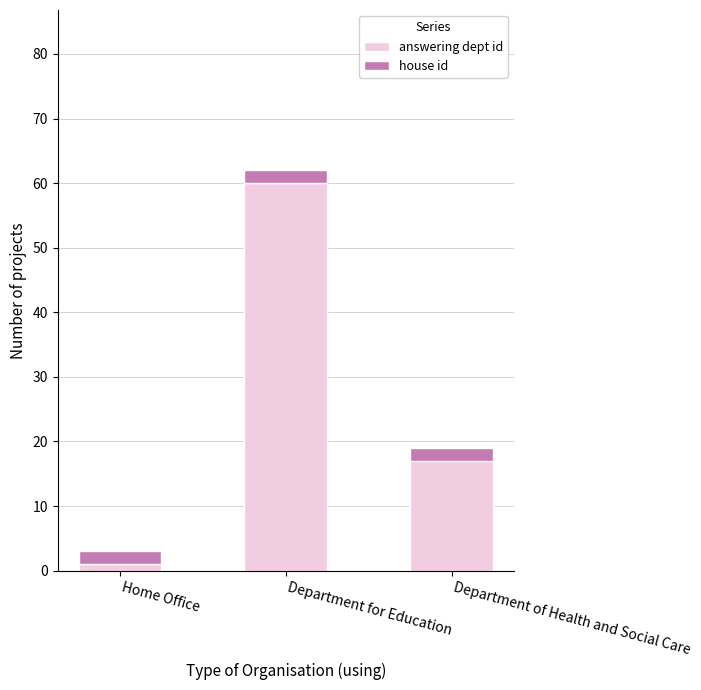

Reading right to left, transcribe the values for answering dept id.

Department of Health and Social Care=17	Department for Education=60	Home Office=1